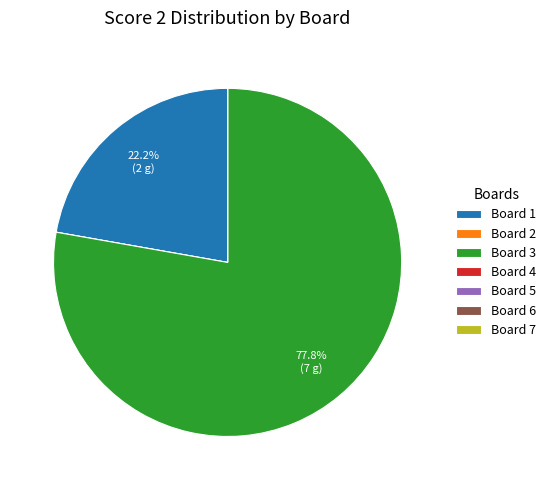

Which slice represents more than half of the pie?

Board 3